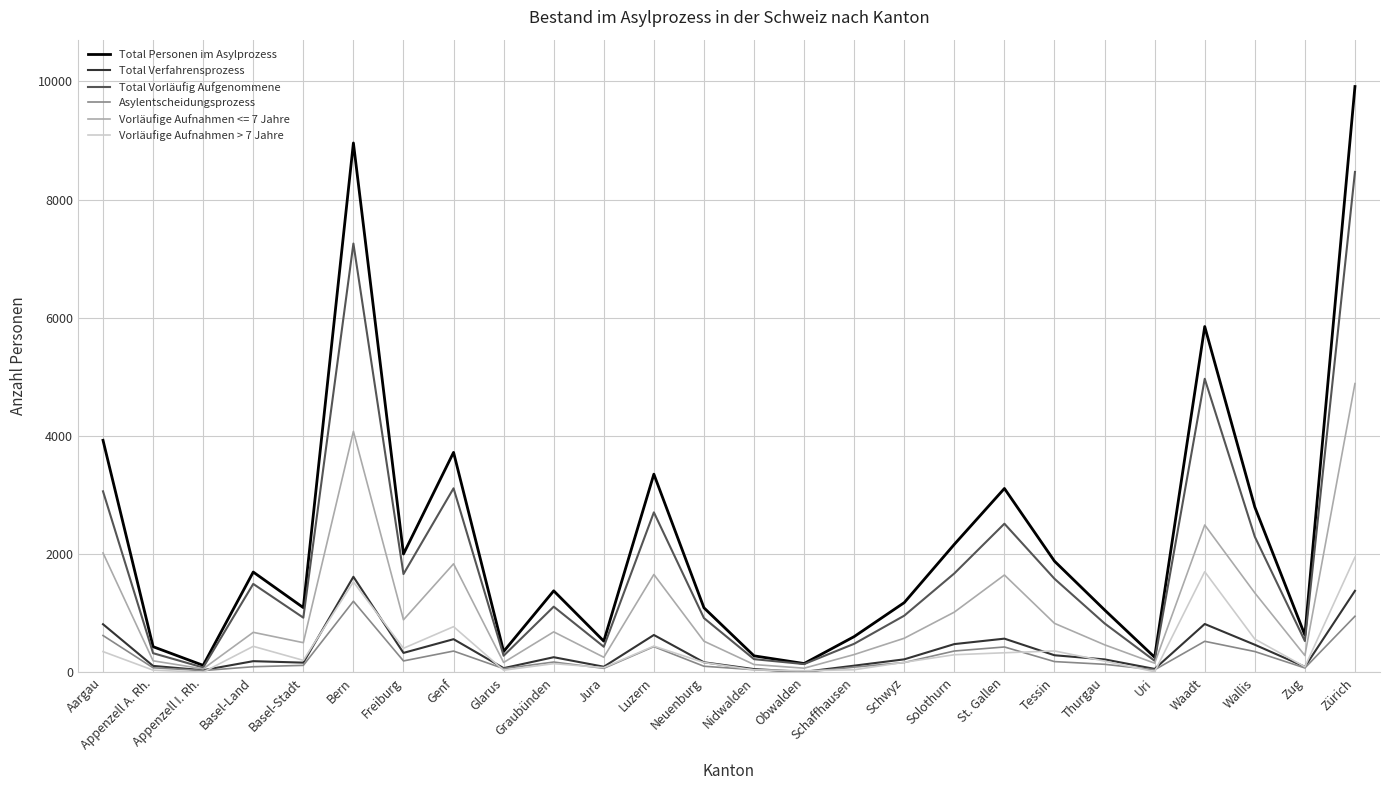

What are all the series names shown in the legend?

Total Personen im Asylprozess, Total Verfahrensprozess, Total Vorläufig Aufgenommene, Asylentscheidungsprozess, Vorläufige Aufnahmen <= 7 Jahre, Vorläufige Aufnahmen > 7 Jahre